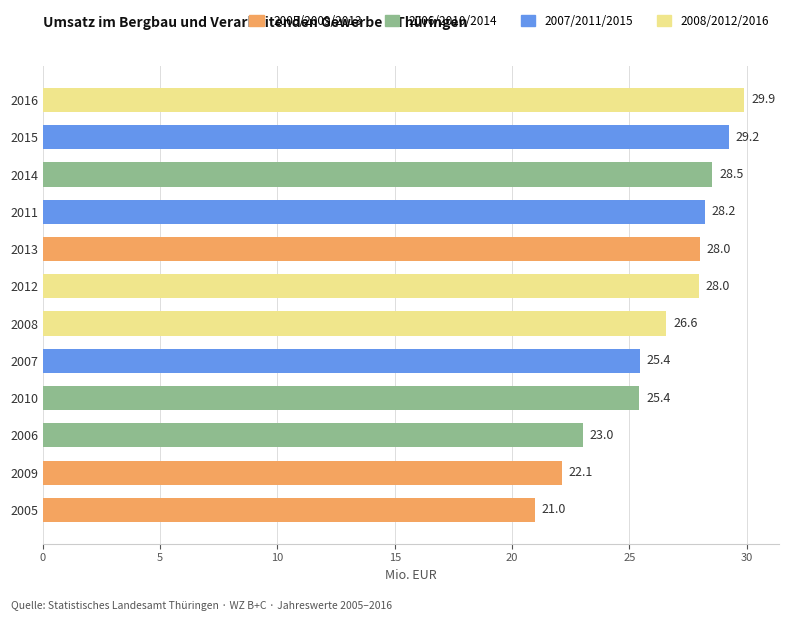

What is the average value?

26.3